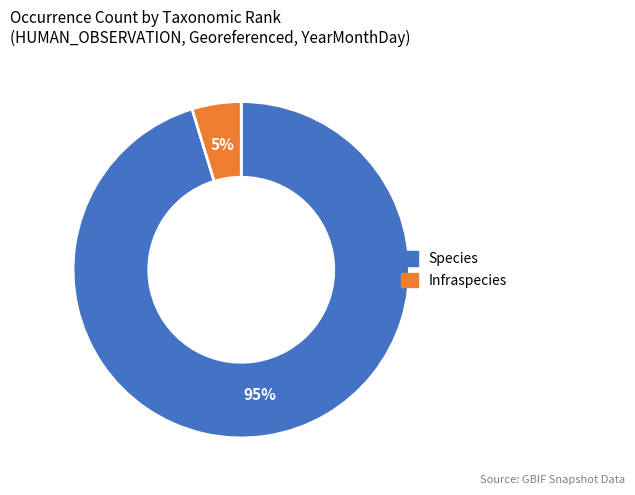

Rank the categories by value from highest to lowest.

Species, Infraspecies